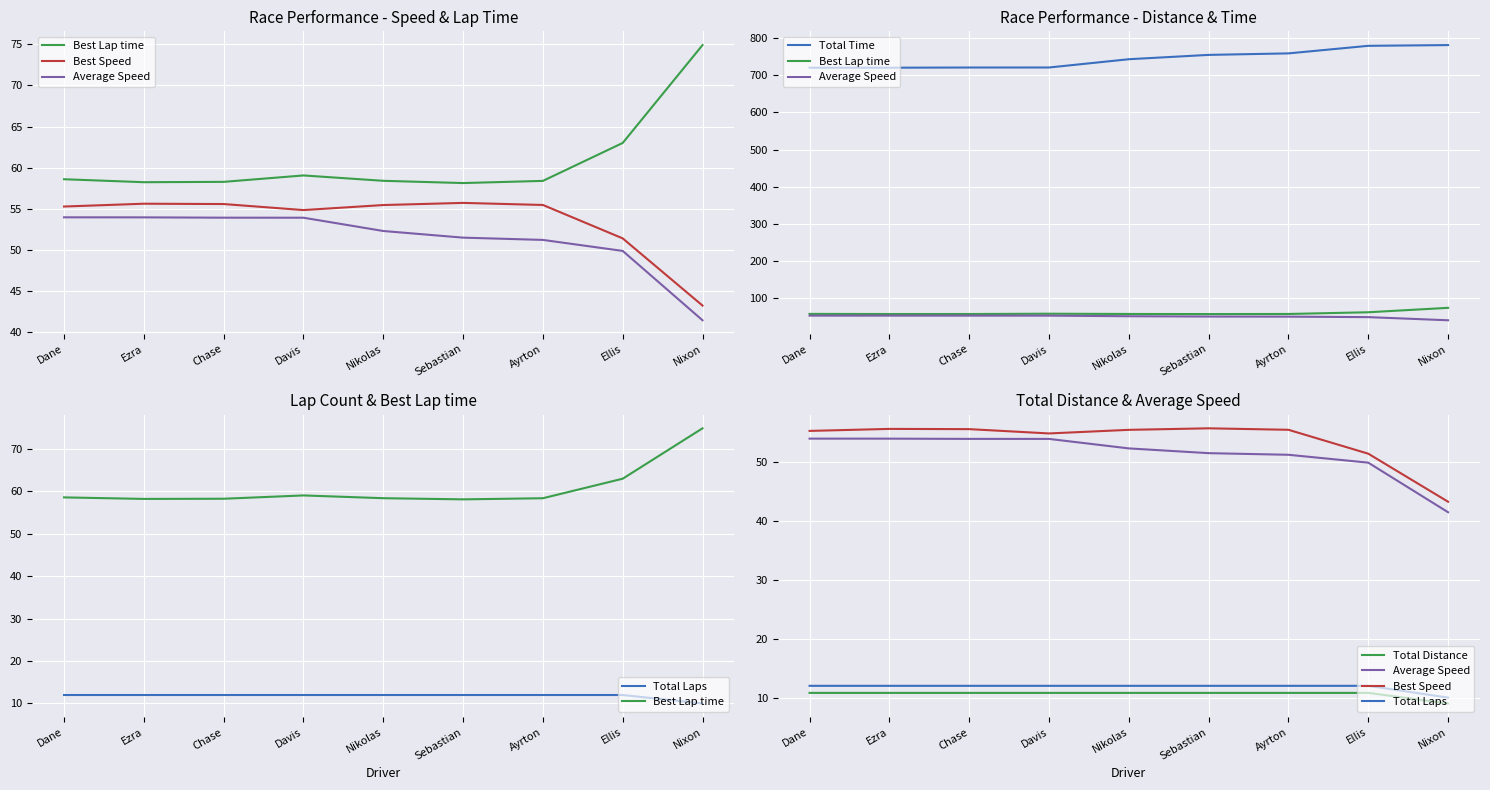

What is the label of the 3rd point from the left?

Chase